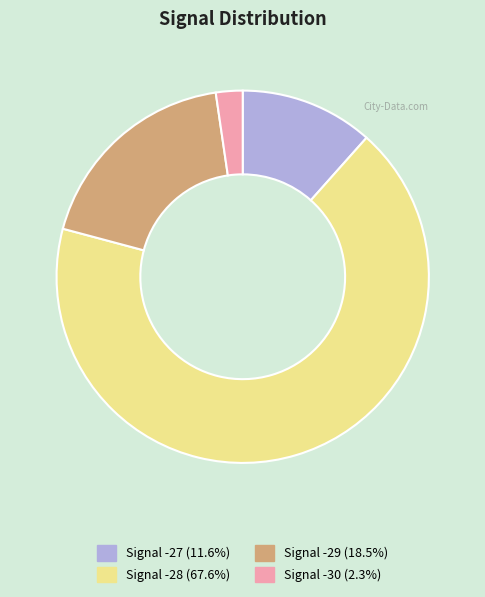

Is there any slice that represents more than half of the pie?

Yes